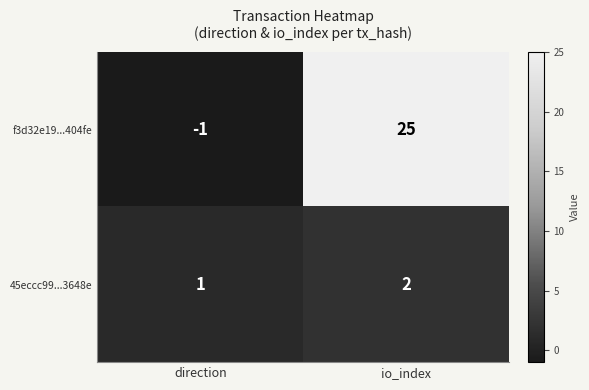

What is the maximum value for f3d32e19...404fe?

25